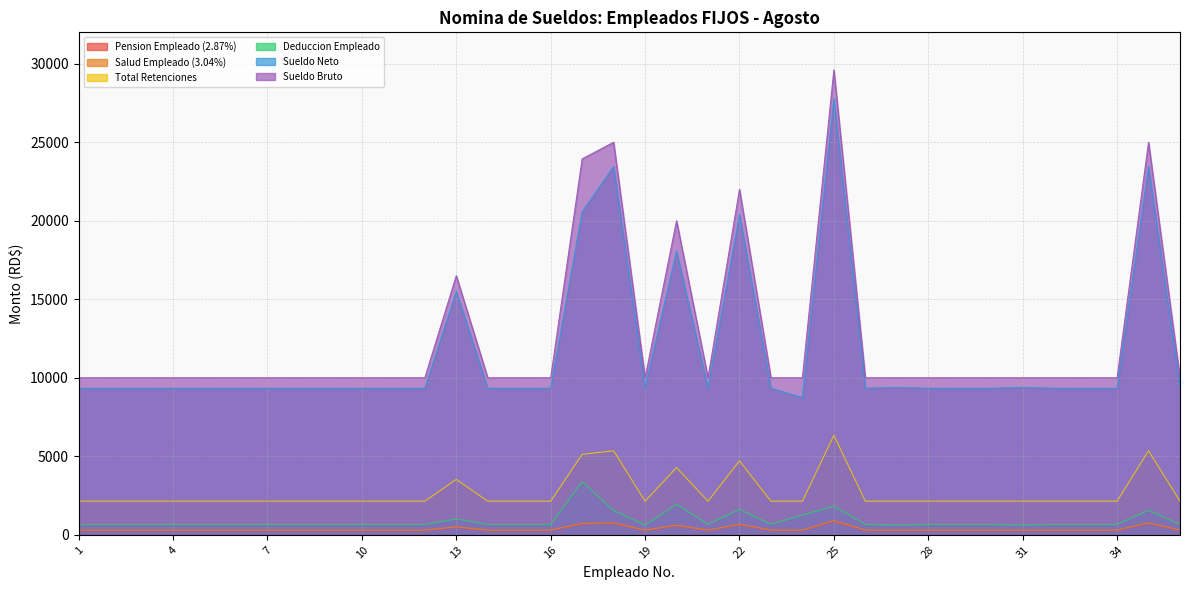

At which label does Deduccion Empleado first exceed 666?

13